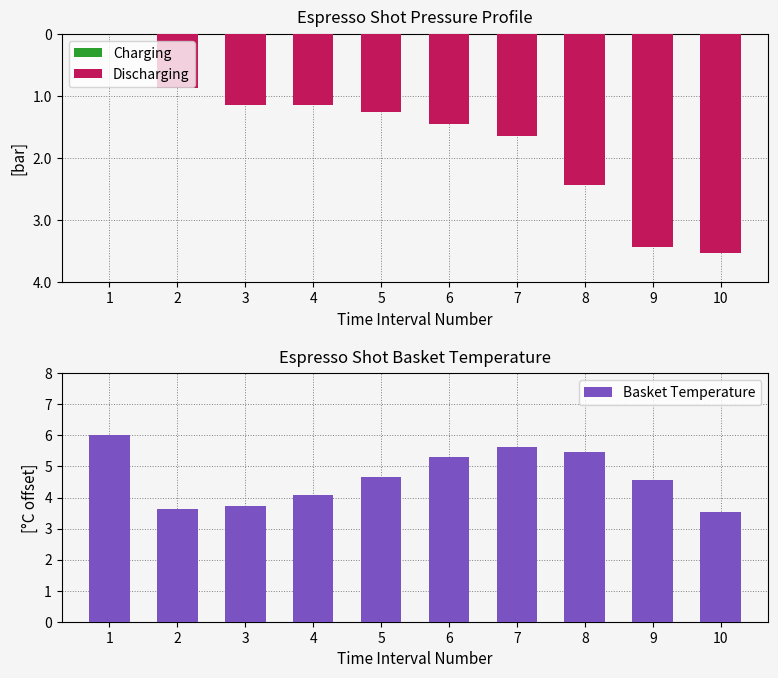

What is the sum of the Discharging values at 5 and 8?

-3.7